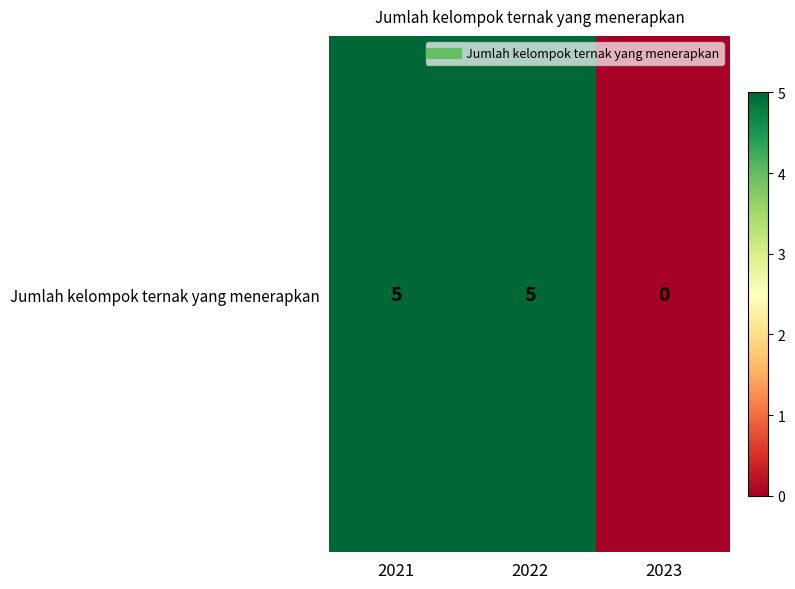

Reading right to left, extract all data points from this chart.

0	5	5